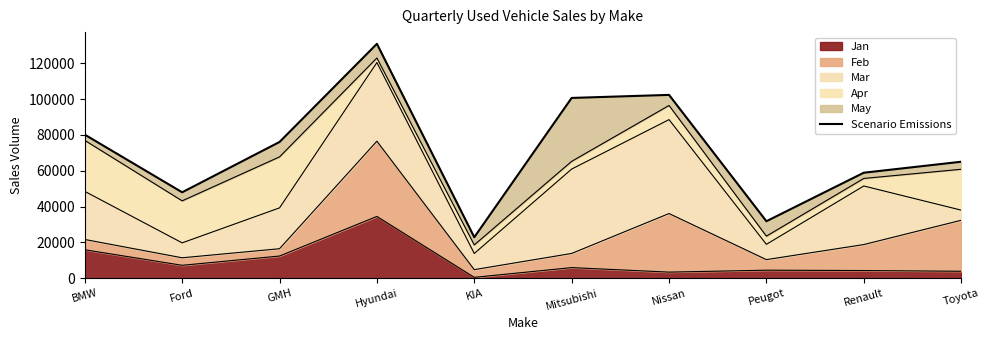

What is the sum of all values?

716652